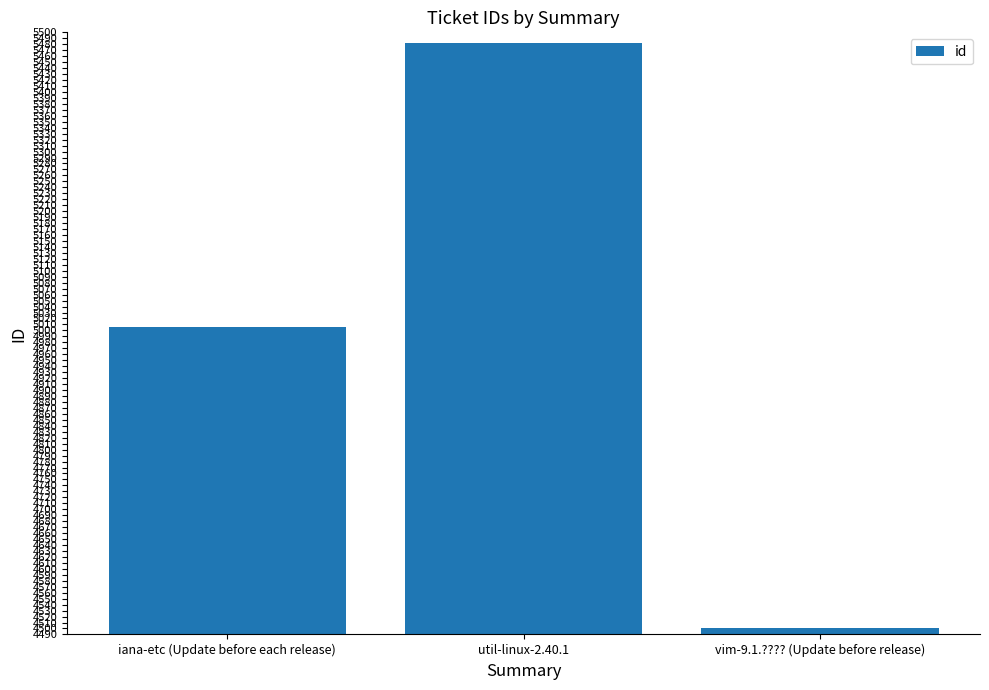

Reading left to right, extract all data points from this chart.

5006	5482	4500